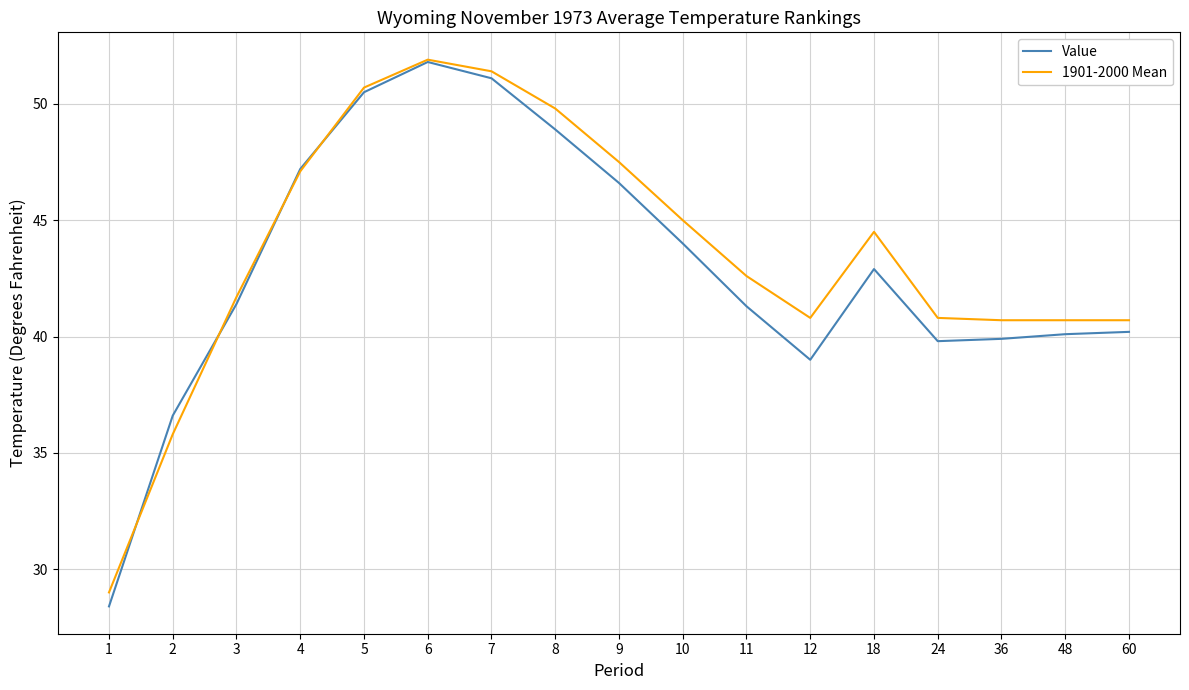

List the series in order of their overall mean, highest first.

1901-2000 Mean, Value